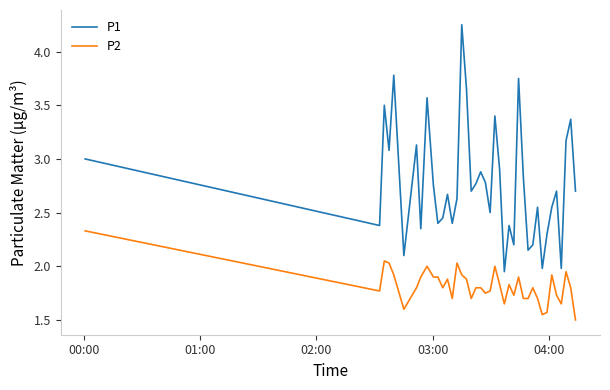

Rank the series by their average value, from highest to lowest.

P1, P2